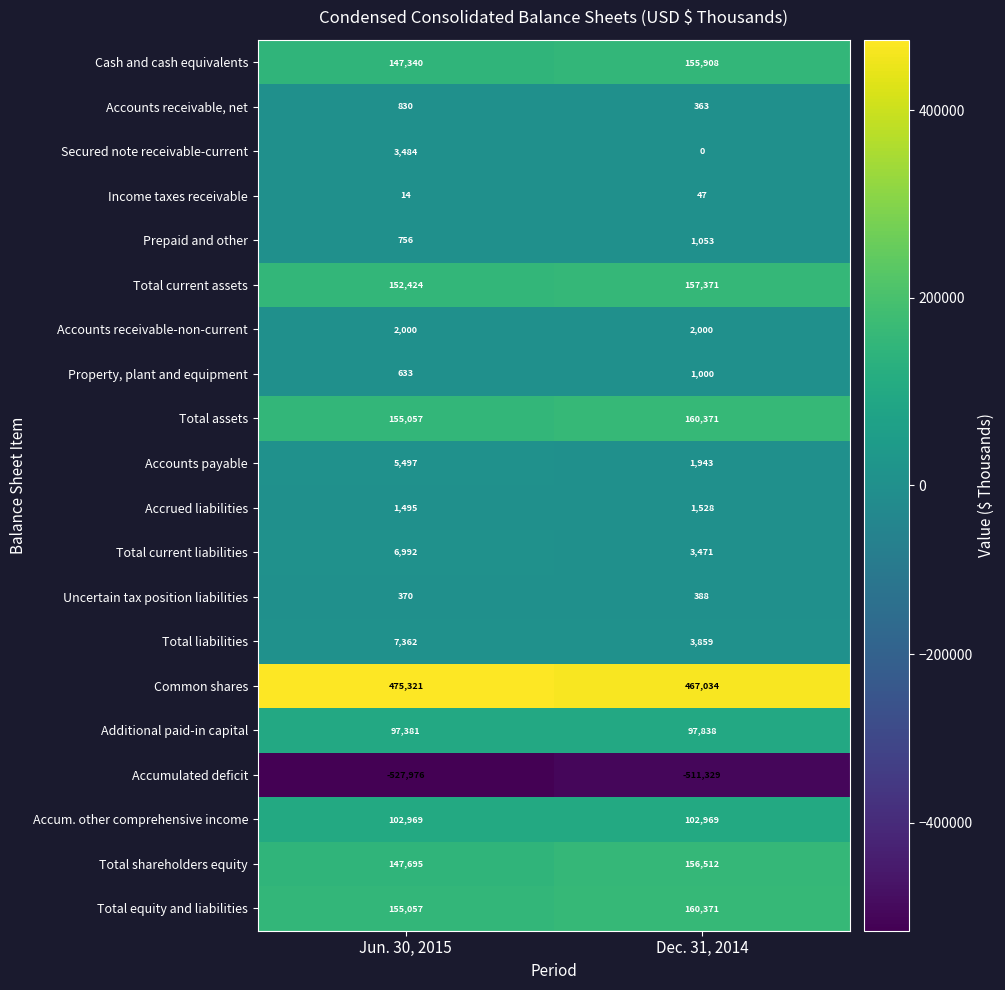

The Property, plant and equipment series shows 258 at Jun. 30, 2015. True or false?

False